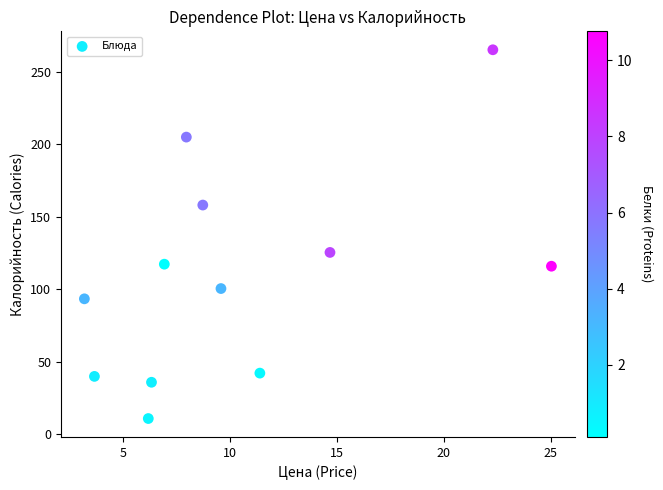

What is the average X value?

10.5